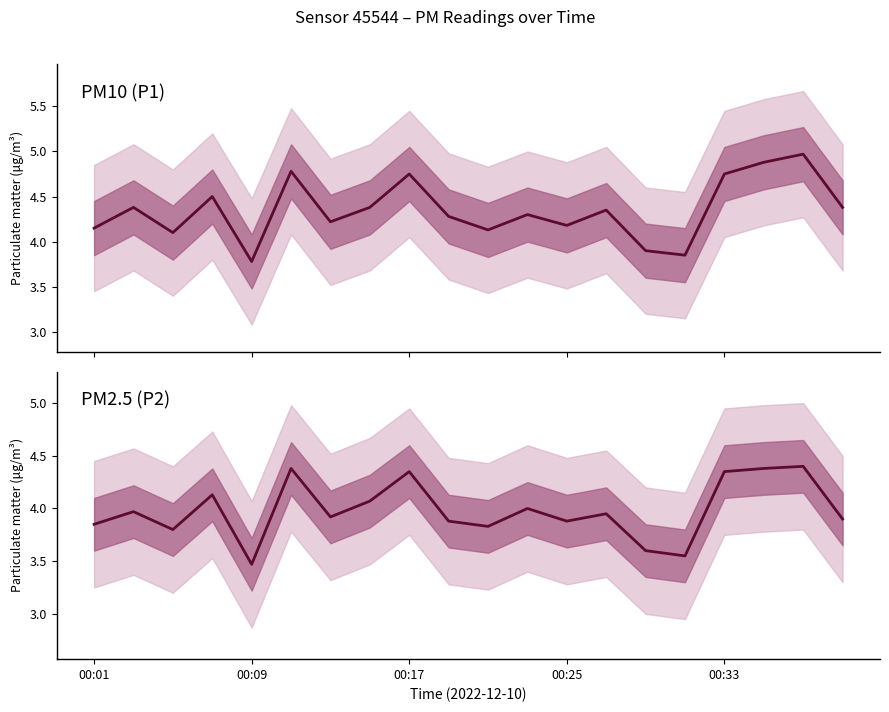

At how many categories does at least one series exceed 3?

20